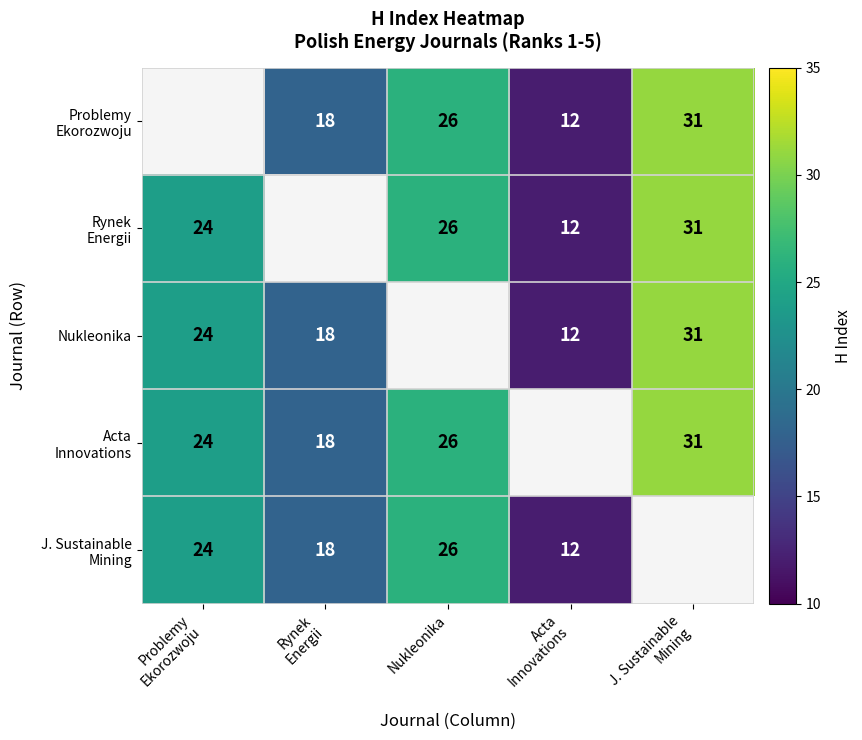

Is it true that Problemy Ekorozwoju equals 18.0 at Rynek Energii?

True